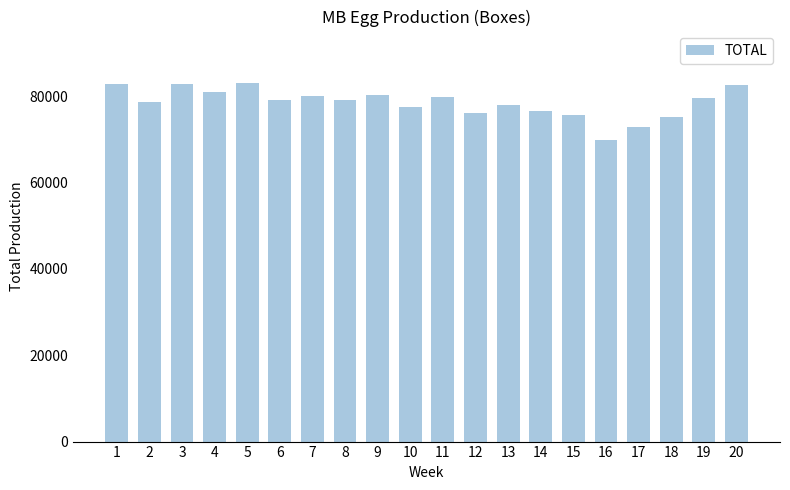

What is the greatest value displayed?

83130